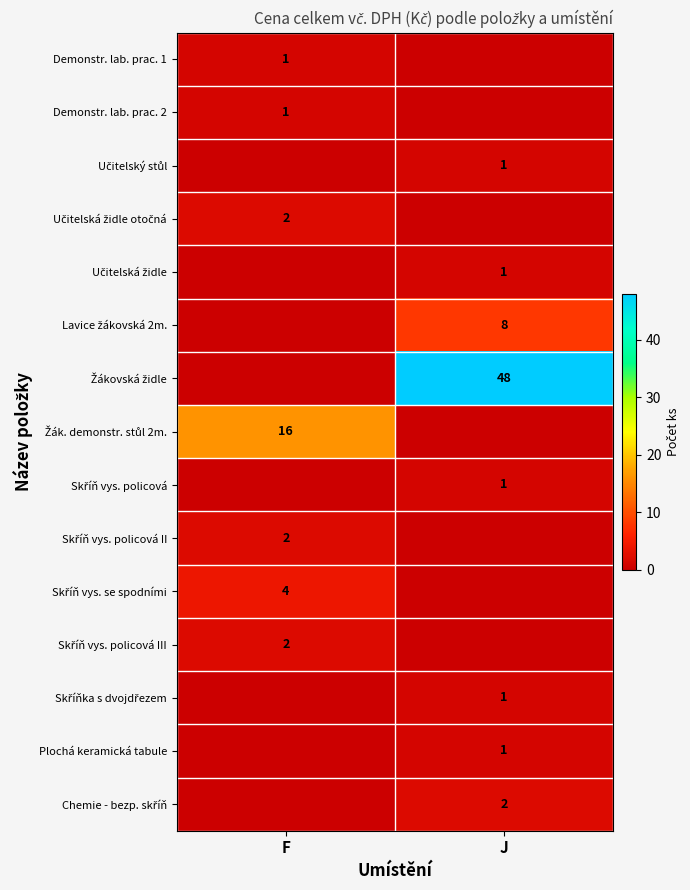

Where is Demonstr. lab. prac. 2 nearest to the value 0?

J